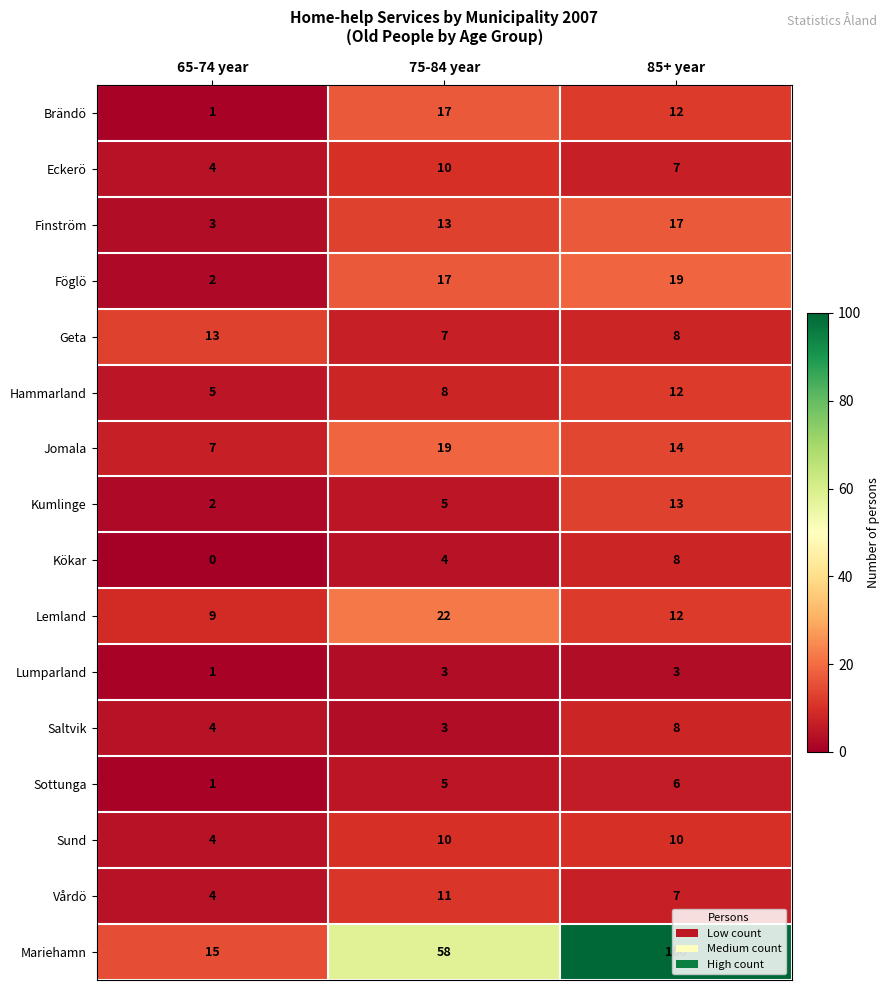

What is the sum of the Jomala values at 65-74 year and 85+ year?

21